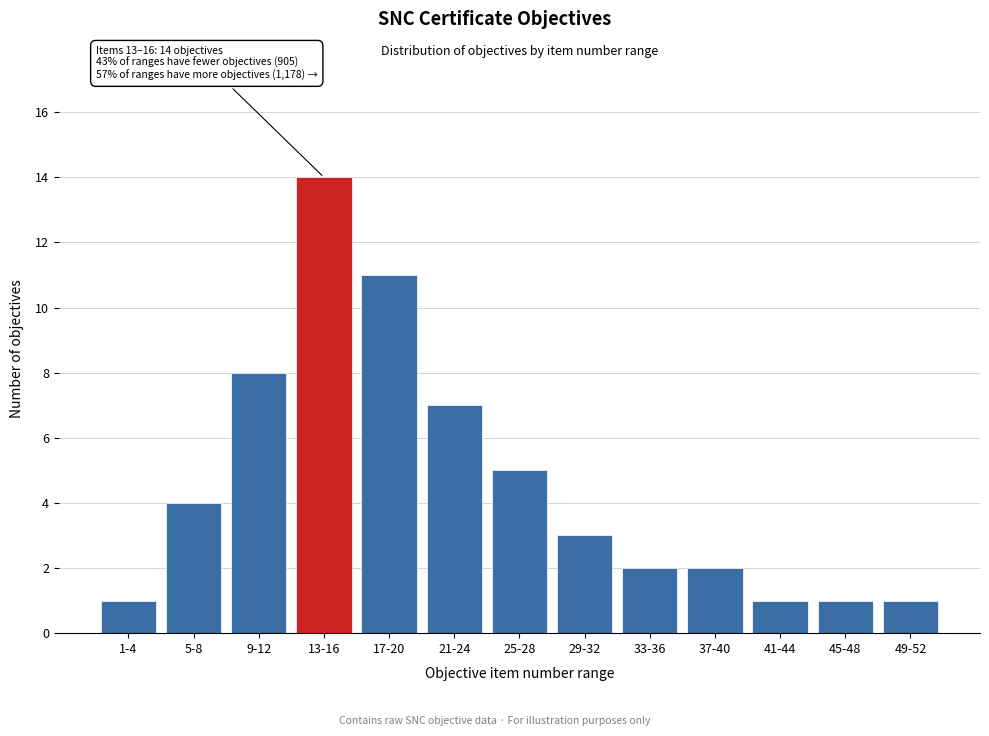

Reading right to left, what are all the values shown in this chart?

1	1	1	2	2	3	5	7	11	14	8	4	1